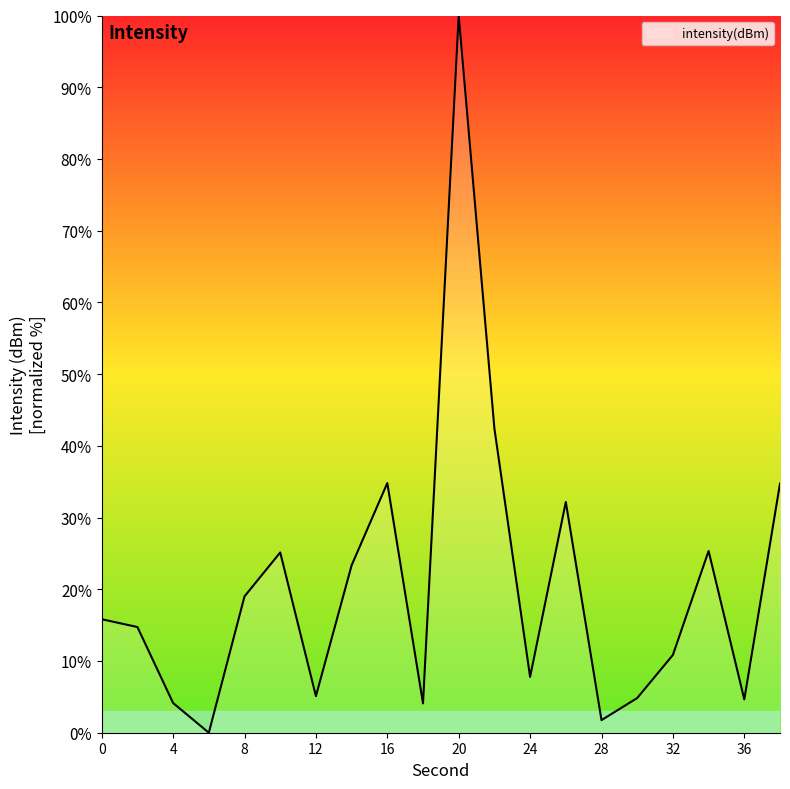

What is the maximum value shown in the chart?

100.0